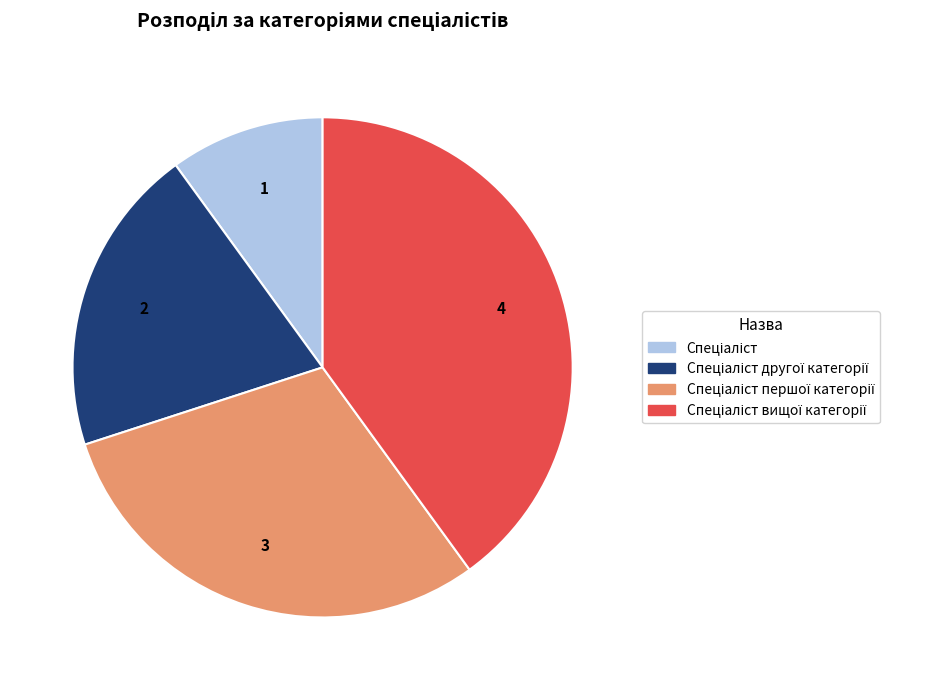

Is there any slice that represents more than half of the pie?

No